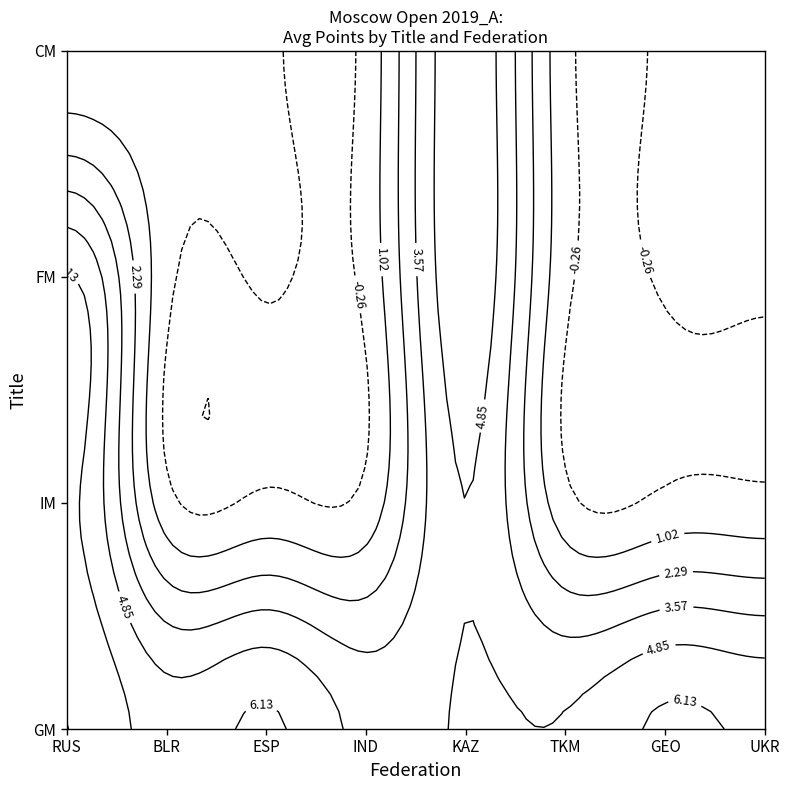

Reading left to right, list all the values displayed in this chart.

GM: RUS=7.5	BLR=5.5	ESP=6.5	IND=4.5	KAZ=5.0	TKM=5.0	GEO=6.5	UKR=6.0
IM: RUS=6.5	BLR=0.0	ESP=0.0	IND=0.0	KAZ=5.0	TKM=0.0	GEO=0.0	UKR=0.0
FM: RUS=6.5	BLR=0.0	ESP=0.0	IND=0.0	KAZ=6.0	TKM=0.0	GEO=0.0	UKR=0.0
CM: RUS=0.0	BLR=0.0	ESP=0.0	IND=0.0	KAZ=6.0	TKM=0.0	GEO=0.0	UKR=0.0